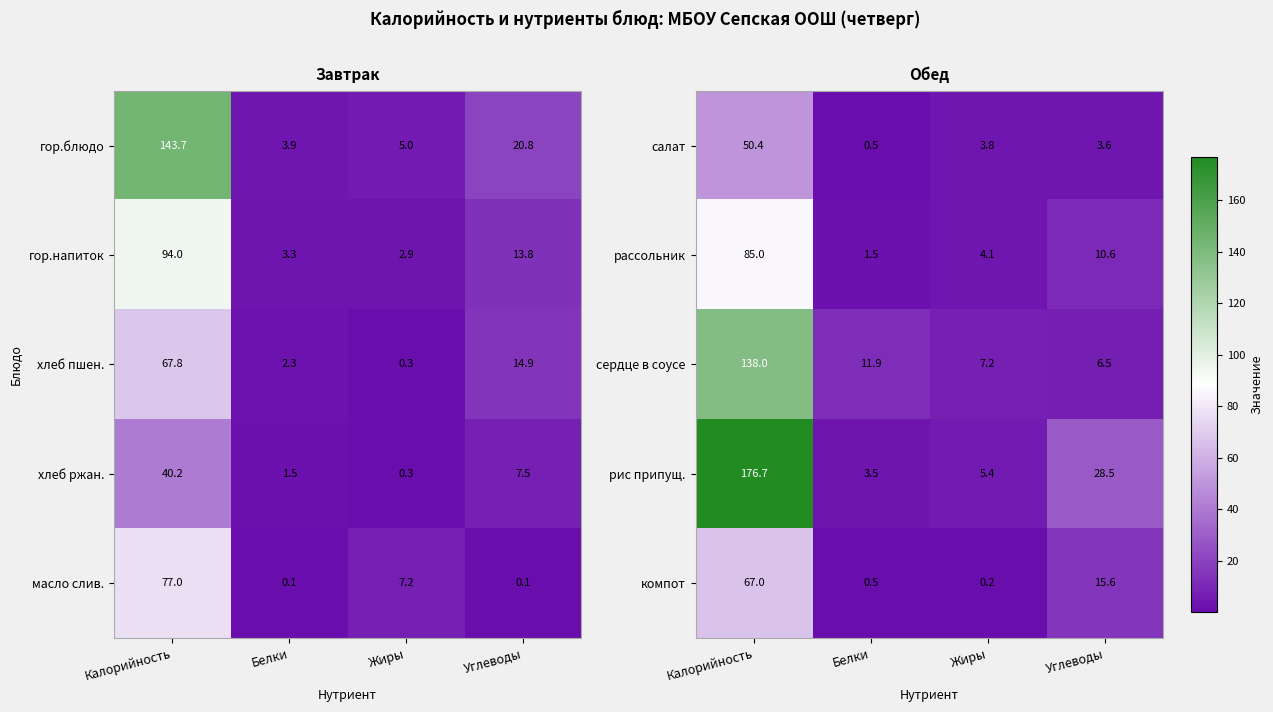

The value of салат at Калорийность is 50.4. True or false?

True